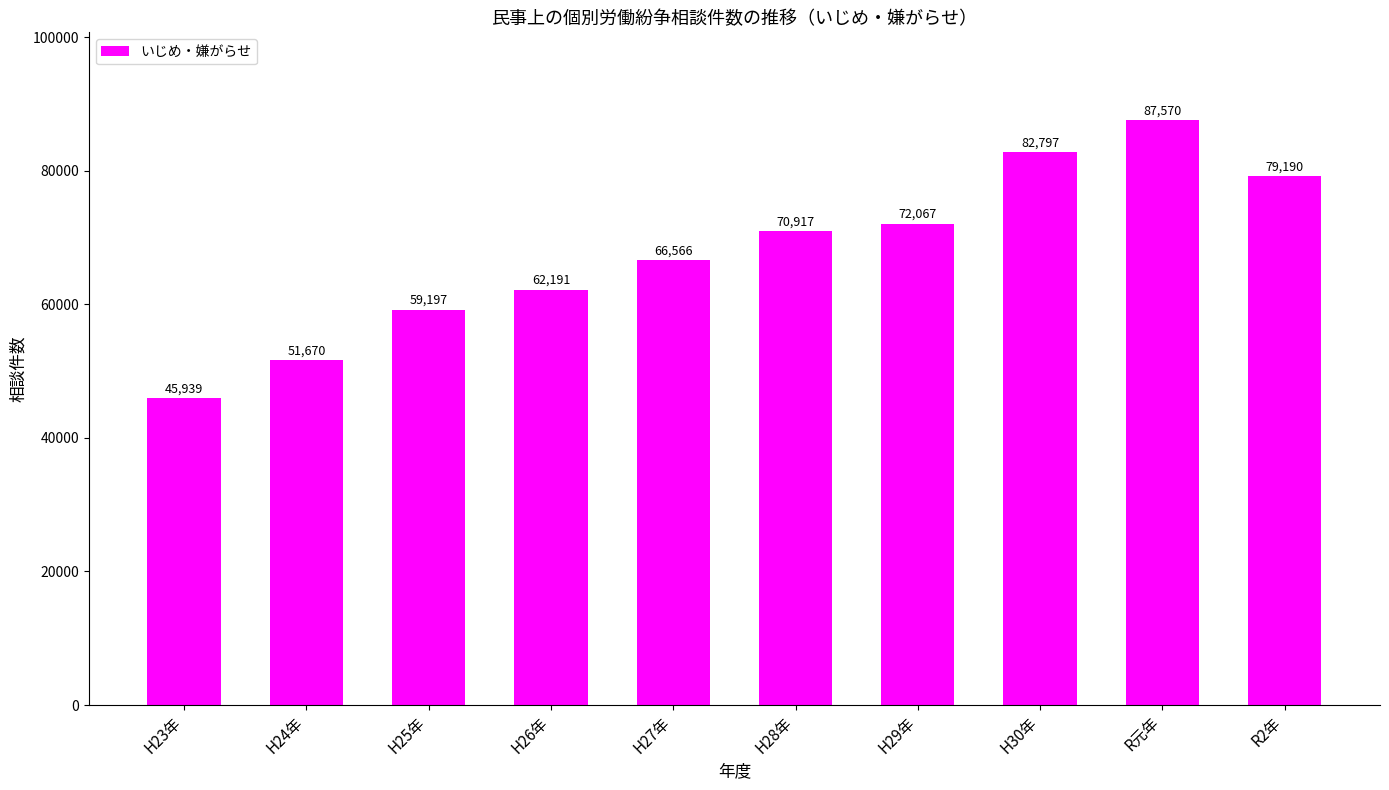

Reading left to right, what are all the values shown in this chart?

45939	51670	59197	62191	66566	70917	72067	82797	87570	79190